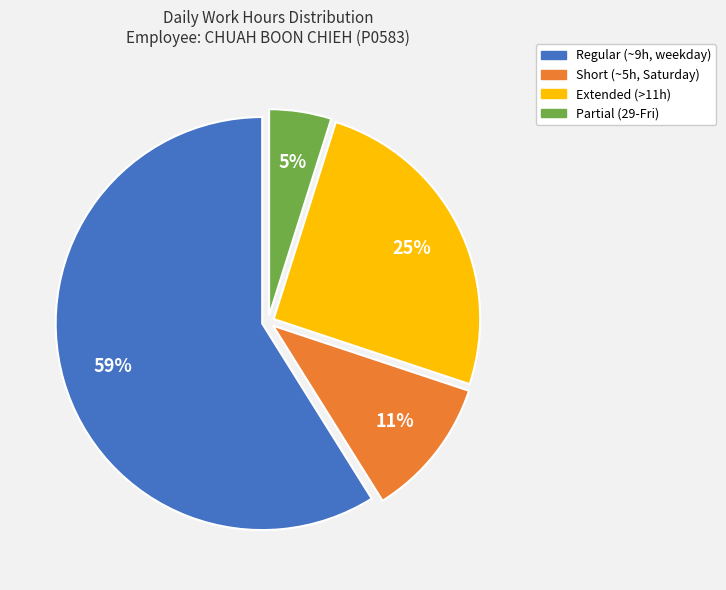

How many segments does this pie chart have?

4